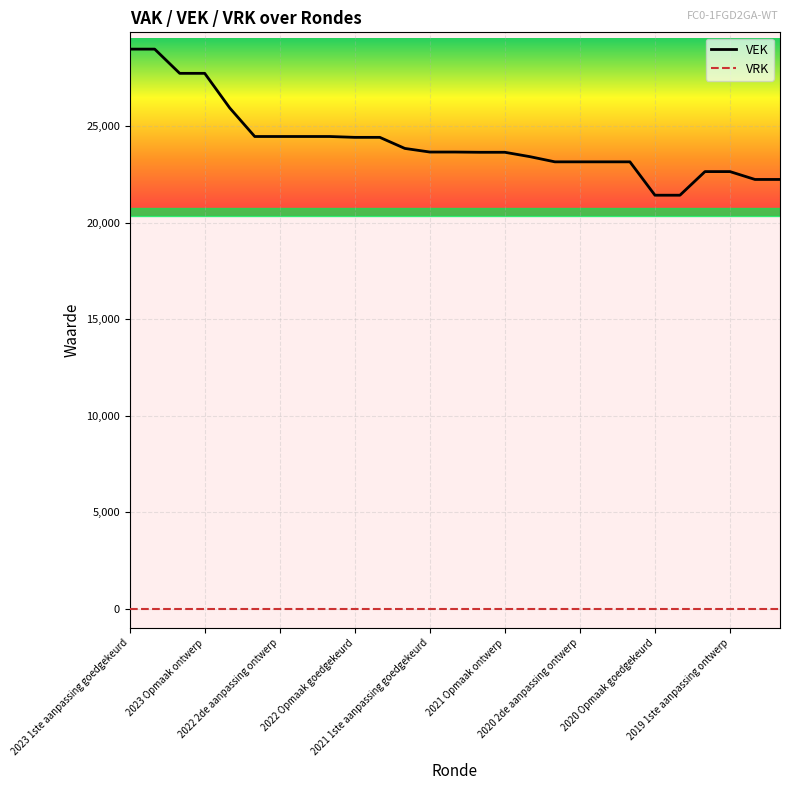

Which series has the largest total across all categories?

VEK